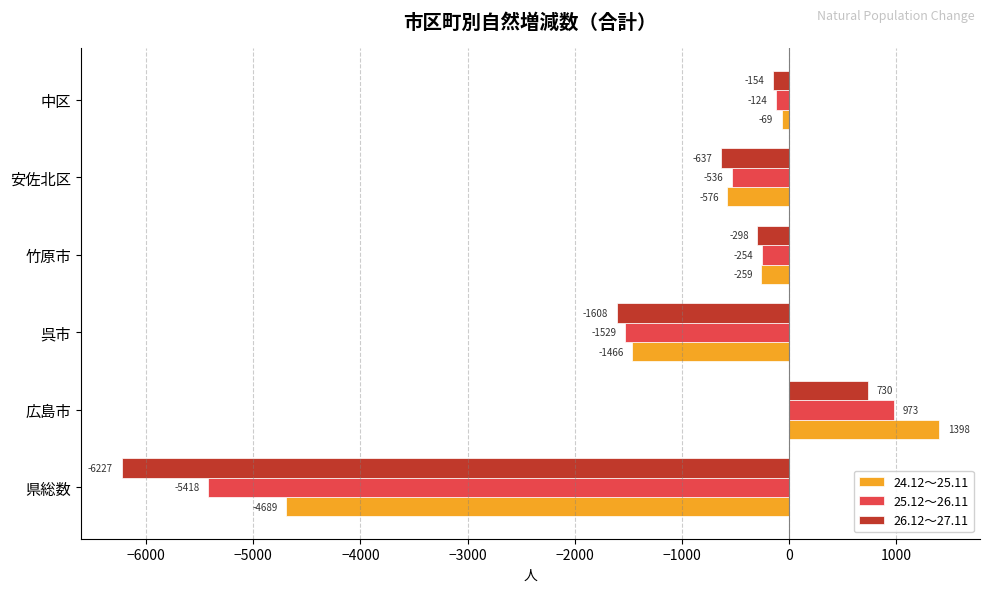

Which series has the widest spread of values?

26.12～27.11